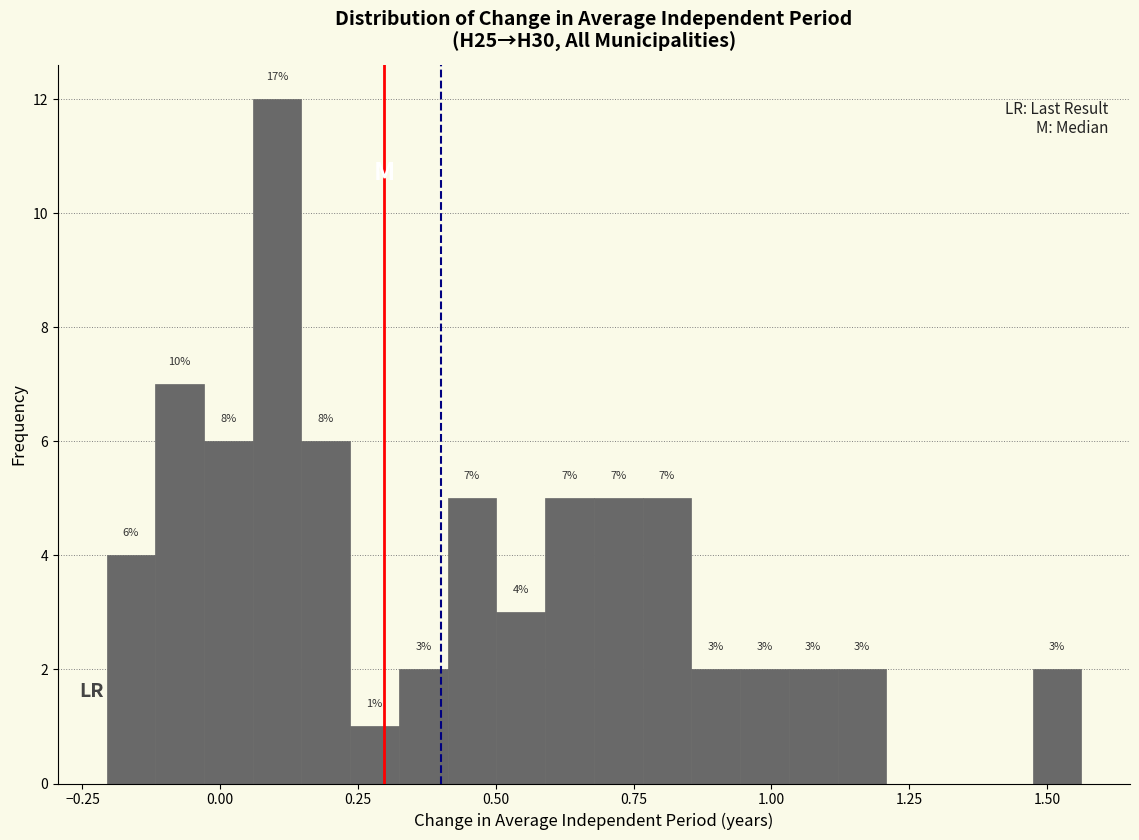

Read against the x-axis, roughly where is the centre of the tallest bar?

0.10